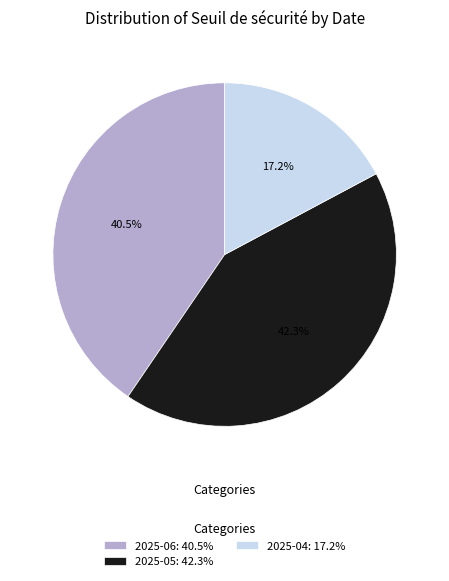

How many slices are in this pie chart?

3